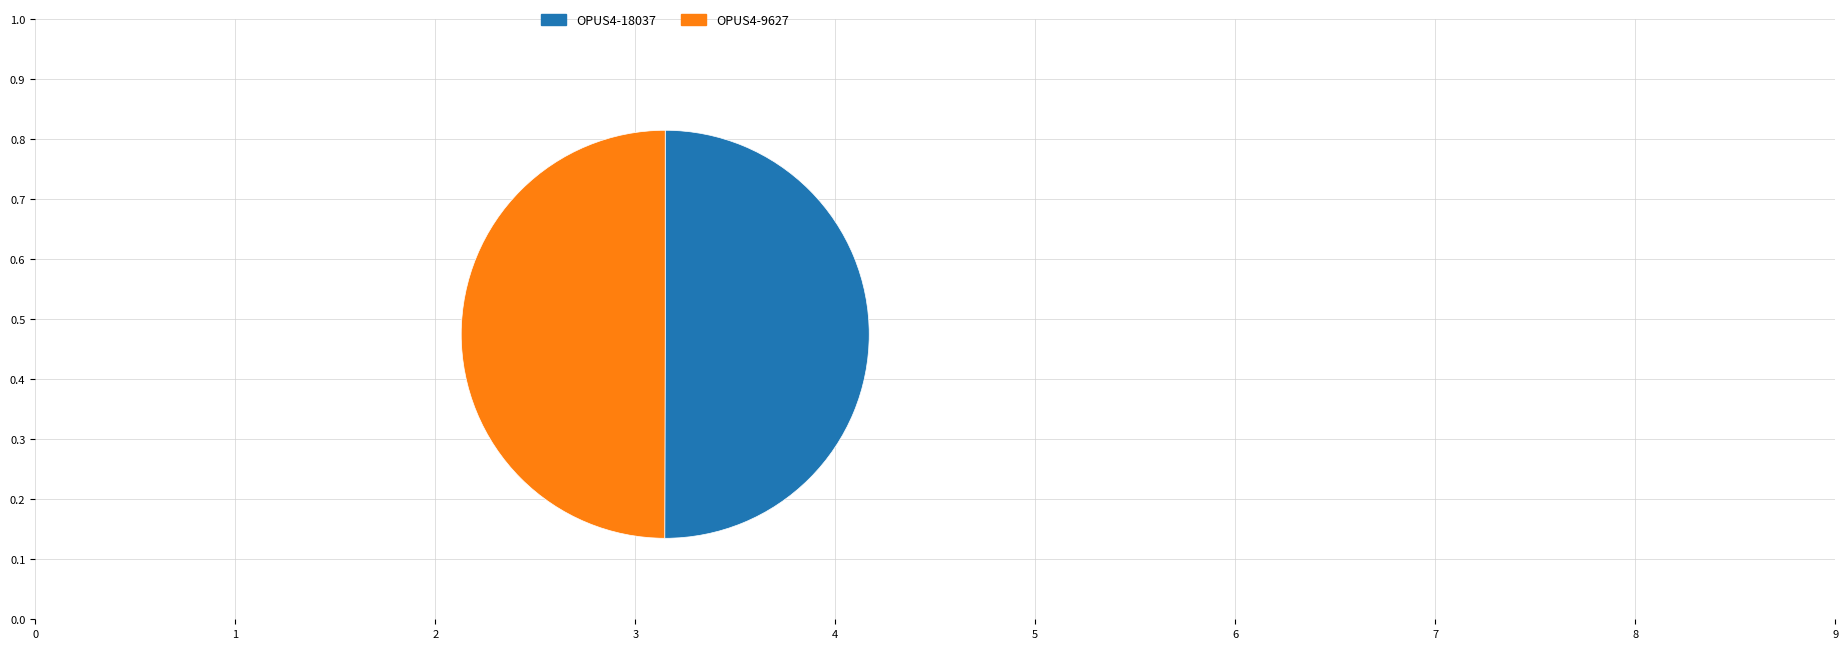

Is it true that OPUS4-9627 is 50% of the pie?

True